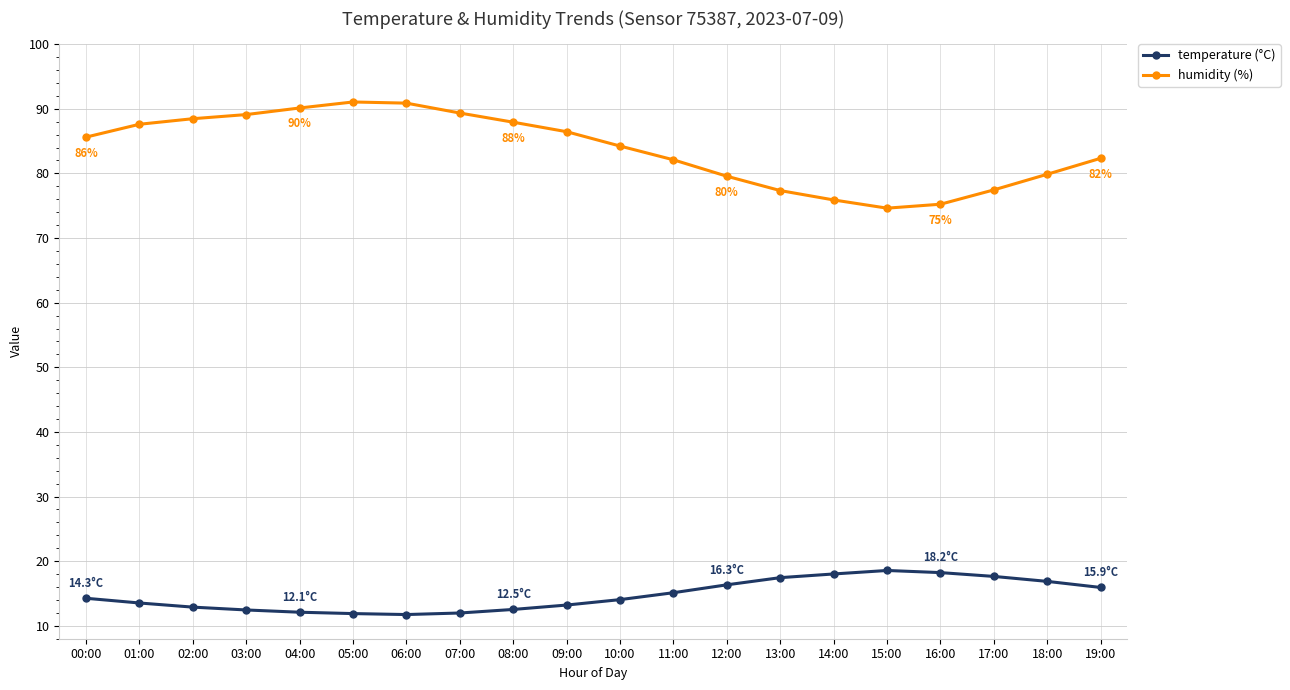

What is the total value across all series at 11:00?

97.2